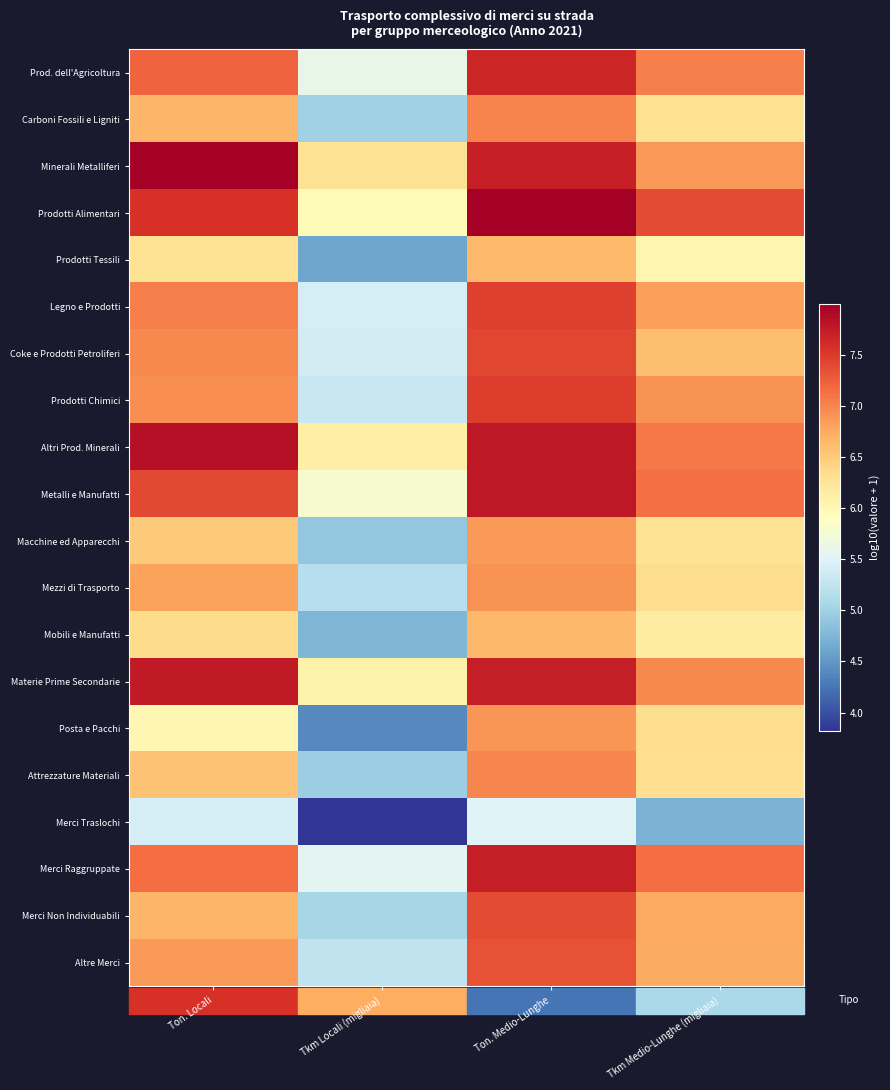

Rank the series at Tkm Medio-Lunghe (migliaia) from highest to lowest value.

Prodotti Alimentari, Merci Raggruppate, Metalli e Manufatti, Altri Prod. Minerali, Prod. dell'Agricoltura, Materie Prime Secondarie, Prodotti Chimici, Minerali Metalliferi, Legno e Prodotti, Merci Non Individuabili, Altre Merci, Coke e Prodotti Petroliferi, Posta e Pacchi, Mezzi di Trasporto, Attrezzature Materiali, Carboni Fossili e Ligniti, Macchine ed Apparecchi, Mobili e Manufatti, Prodotti Tessili, Merci Traslochi